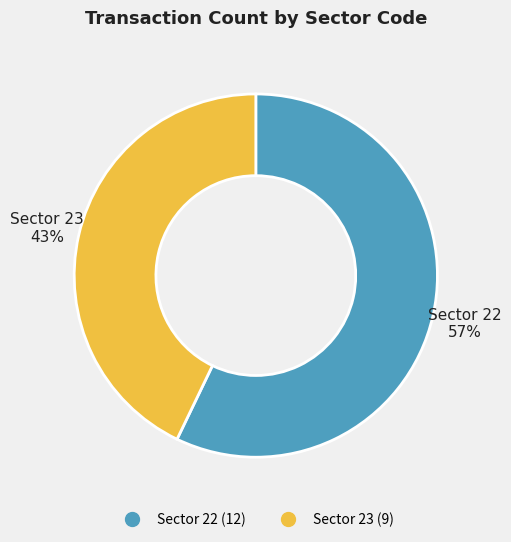

To the nearest percent, what is the difference between the largest and smallest slice percentages?

14%